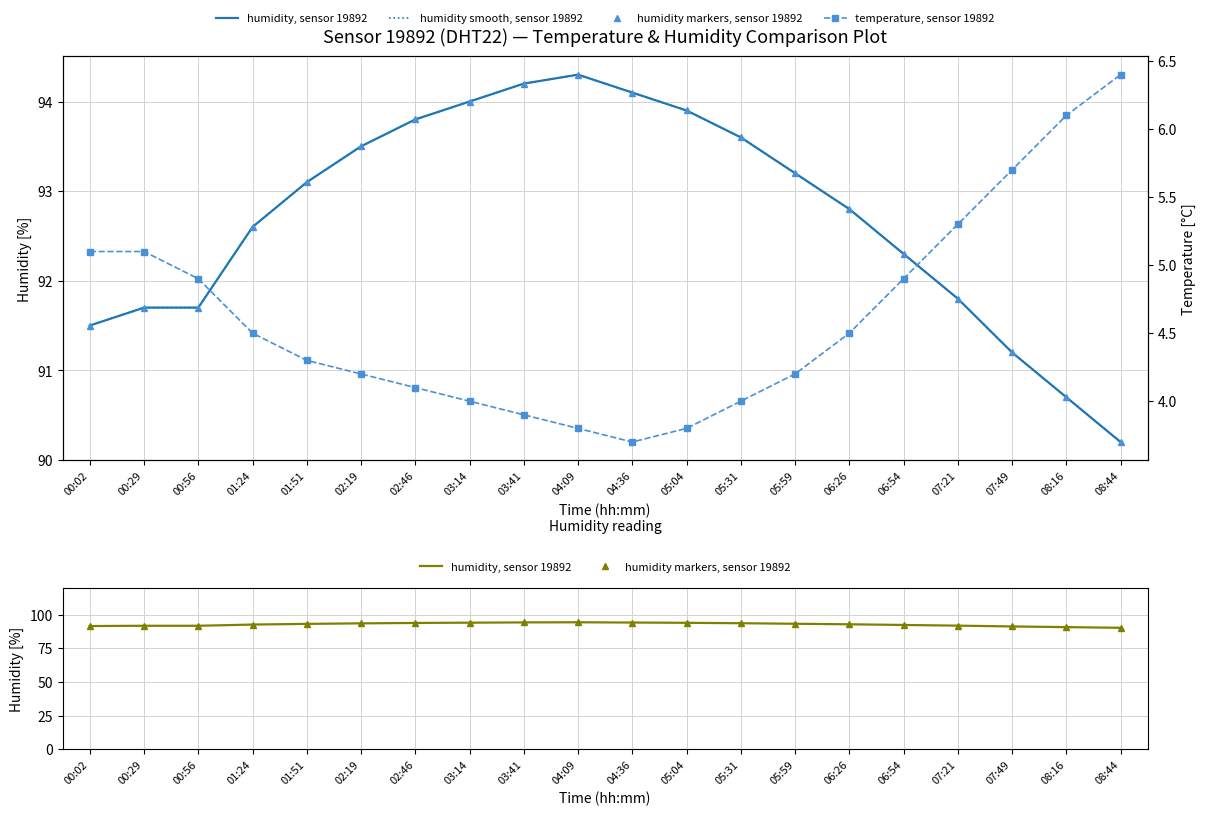

Which series has the largest total across all categories?

humidity, sensor 19892